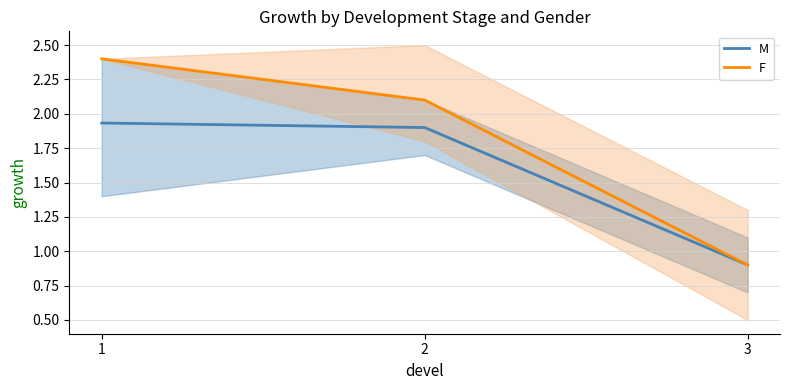

Is it true that F equals 2.4 at 1?

True